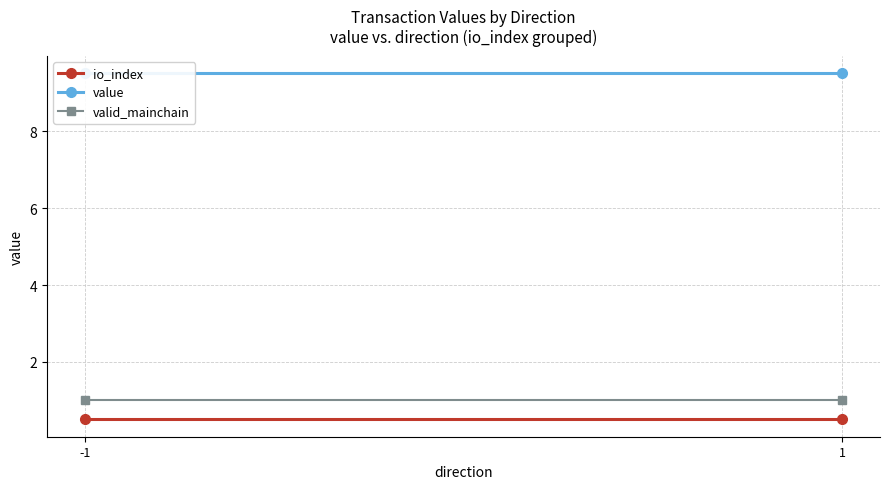

Reading left to right, what are all the values shown in this chart?

io_index: -1=0.5	1=0.5
value: -1=9.5	1=9.5
valid_mainchain: -1=1.0	1=1.0